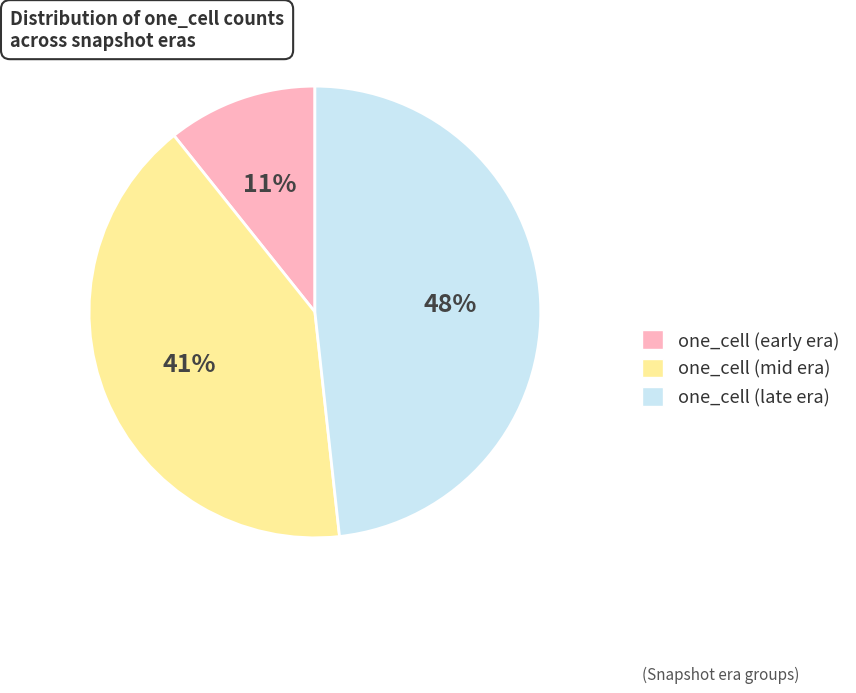

To the nearest percent, what is the average slice percentage?

33%